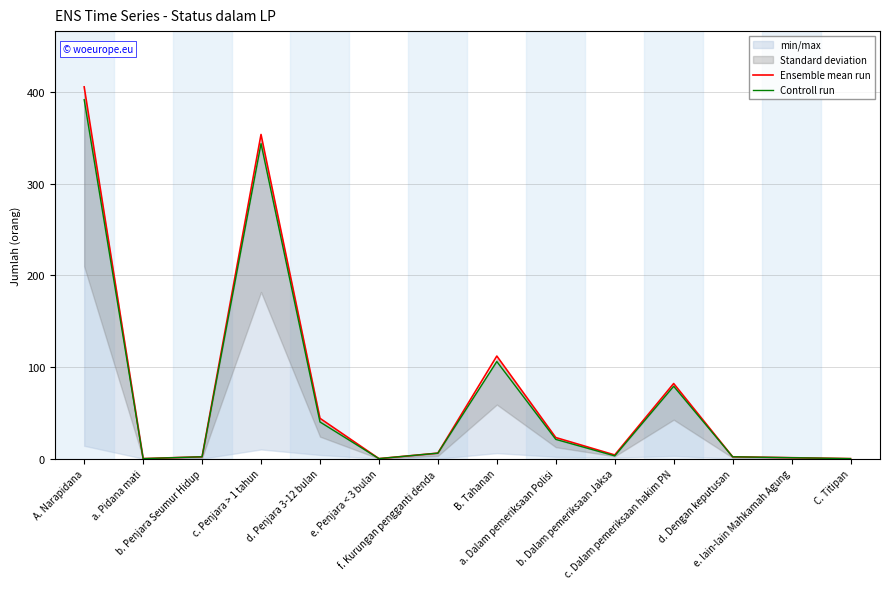

True or false: Ensemble mean run has more than 0 interior local peaks.

True